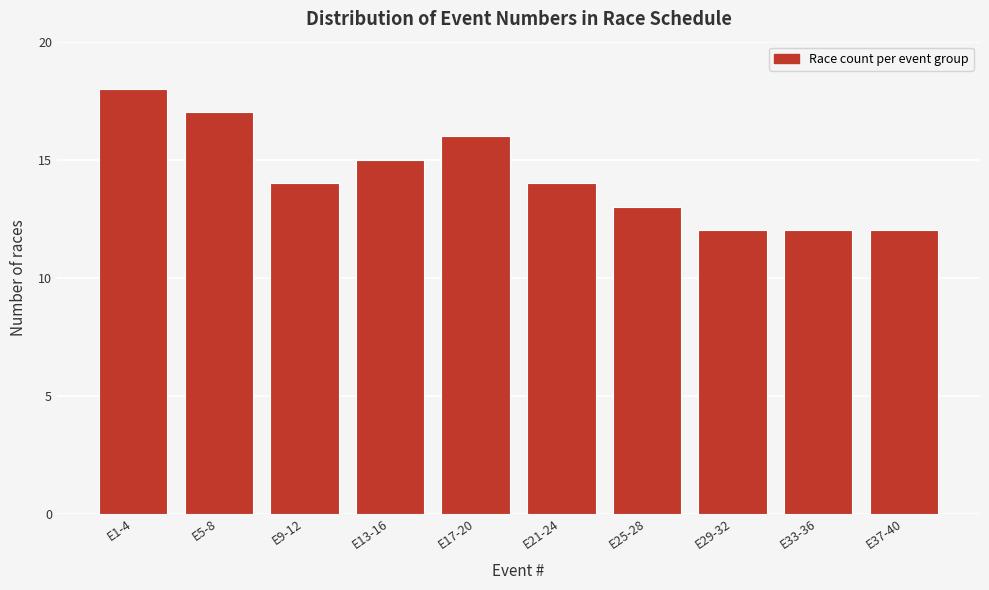

Reading right to left, transcribe all the data shown in this chart.

E37-40=12	E33-36=12	E29-32=12	E25-28=13	E21-24=14	E17-20=16	E13-16=15	E9-12=14	E5-8=17	E1-4=18